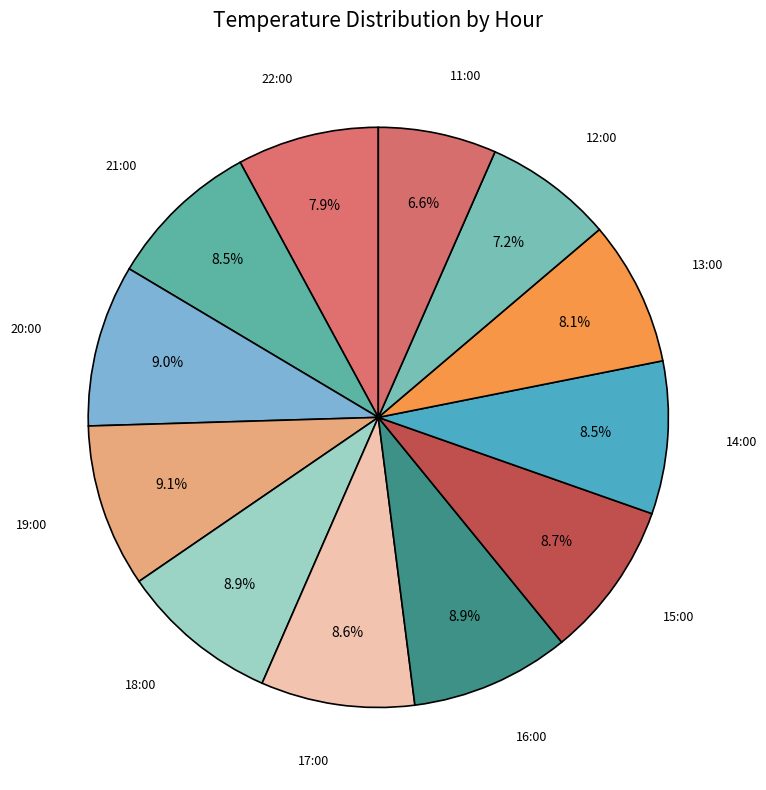

Which category has the smallest portion of the pie?

11:00